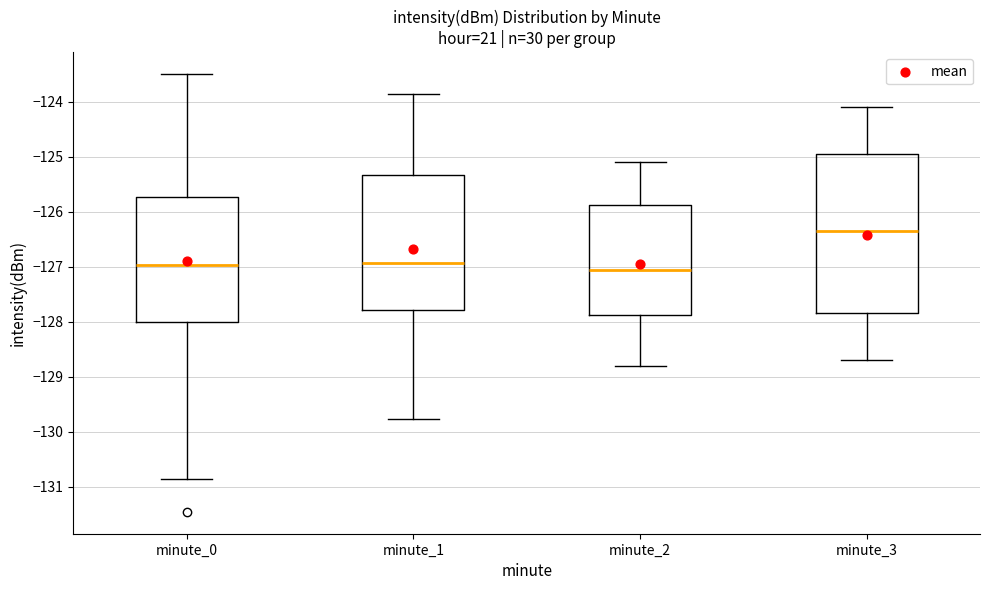

Reading left to right, read every box against the y-axis: the position of its median line, the range the box covers, and the ends of its whiskers. The values are not printed on the chart, so give them approximately, as read against the axis.

minute_0: median -127.0, box -128.0 to -125.7, whiskers -130.9 to -123.5
minute_1: median -126.9, box -127.8 to -125.3, whiskers -129.8 to -123.9
minute_2: median -127.0, box -127.9 to -125.9, whiskers -128.8 to -125.1
minute_3: median -126.3, box -127.8 to -124.9, whiskers -128.7 to -124.1